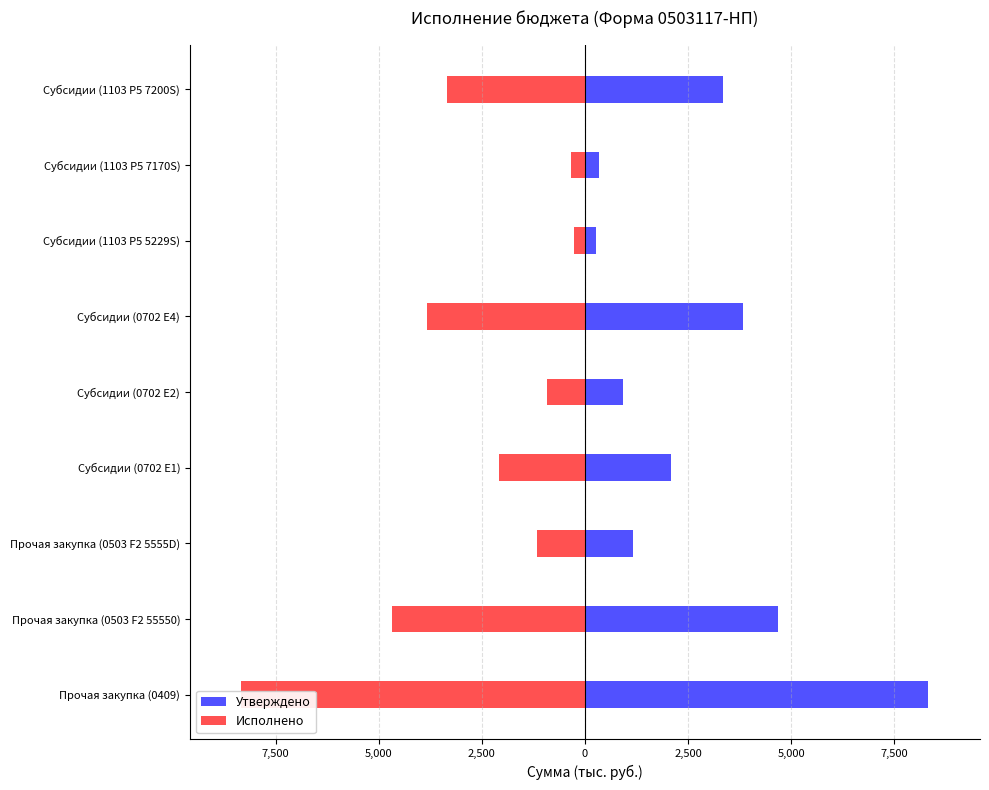

Which series changed the most between Прочая закупка (0503 F2 55550) and Субсидии (1103 P5 7200S)?

Утверждено